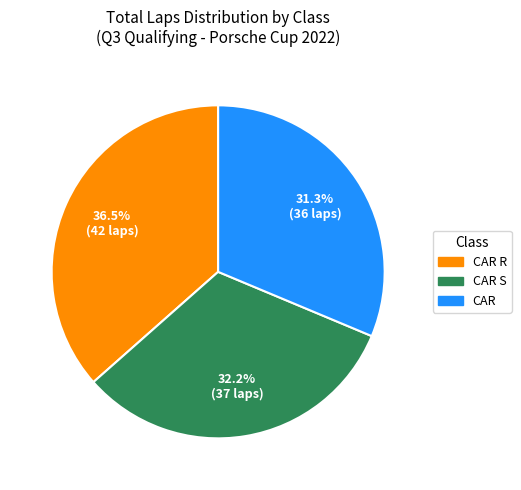

Is there any slice that represents more than half of the pie?

No